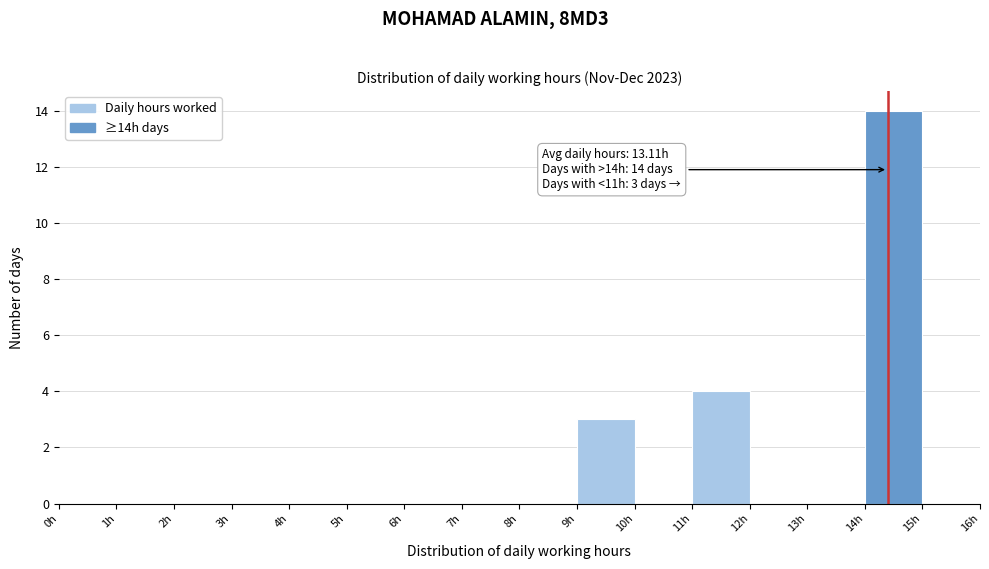

Which range on the x-axis has the tallest bar?

14 to 15